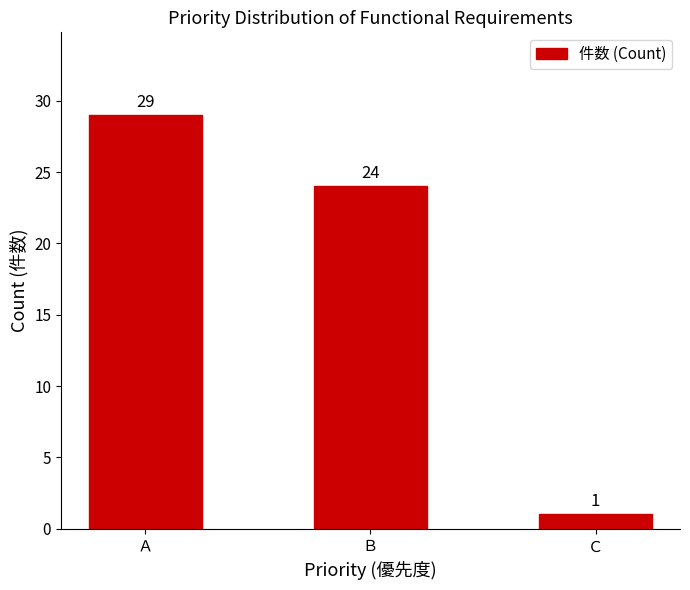

At which label is the value closest to 15?

Ｂ